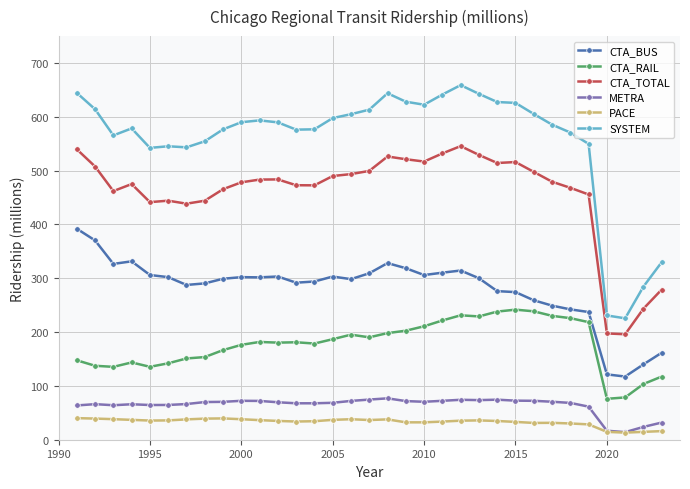

What is the minimum value for CTA_BUS?

117.4